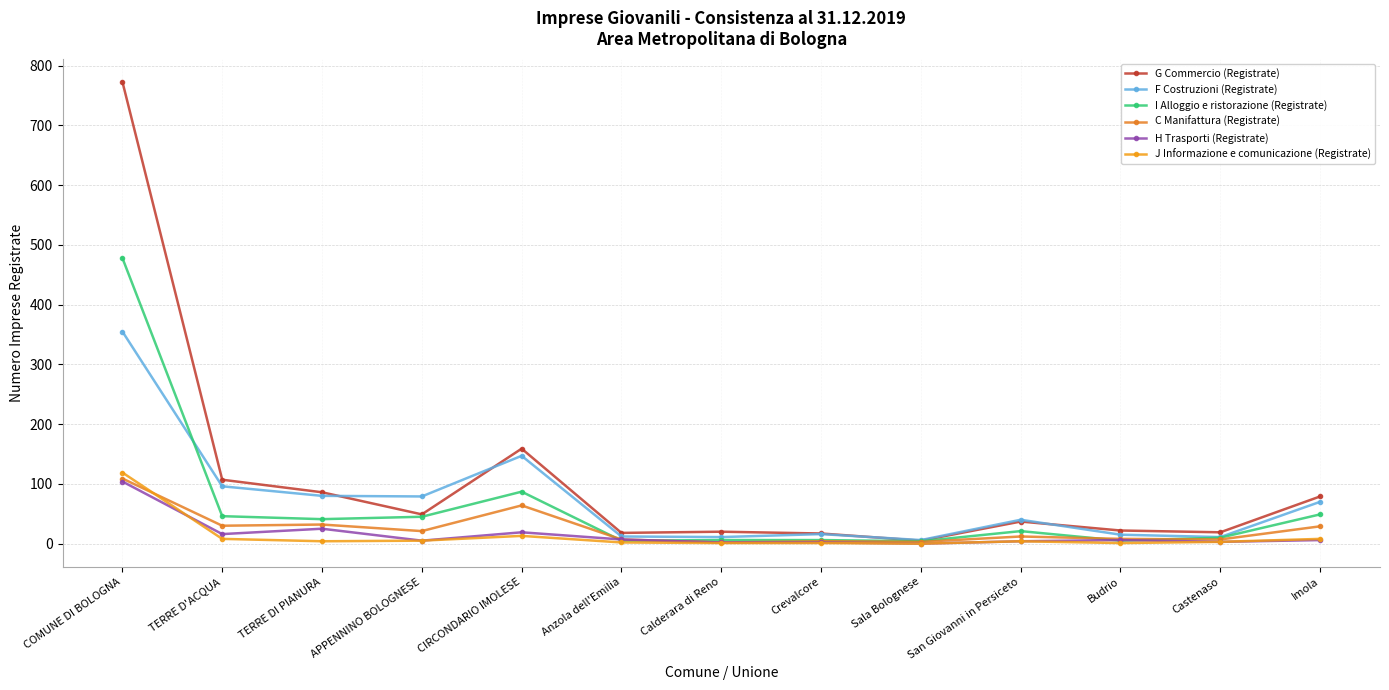

What is the sum of the I Alloggio e ristorazione (Registrate) values at CIRCONDARIO IMOLESE and Budrio?

92